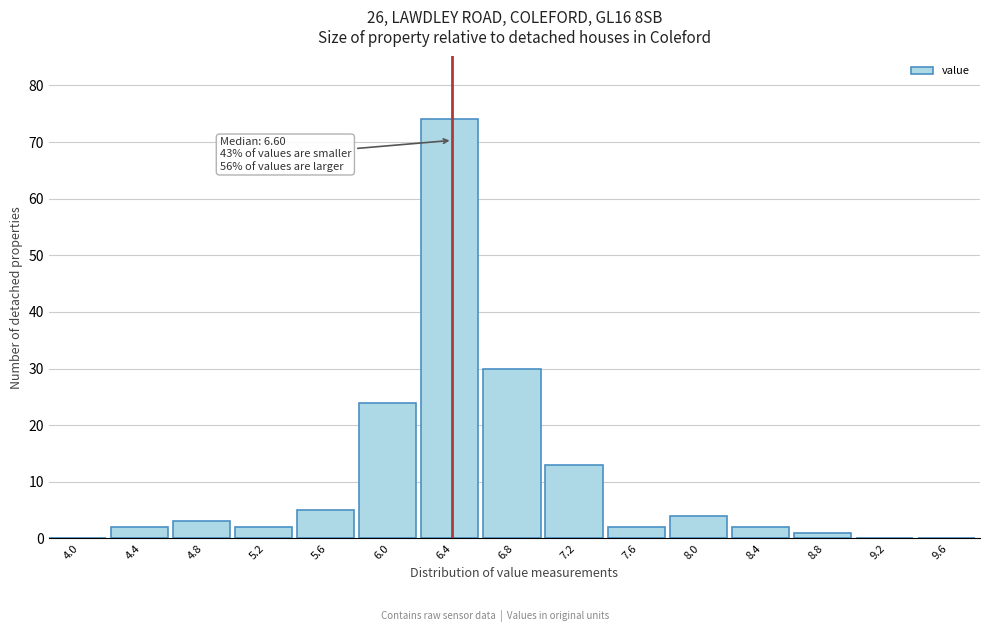

Reading right to left, what are all the values shown in this chart?

9.6=0	9.2=0	8.8=1	8.4=2	8.0=4	7.6=2	7.2=13	6.8=30	6.4=74	6.0=24	5.6=5	5.2=2	4.8=3	4.4=2	4.0=0